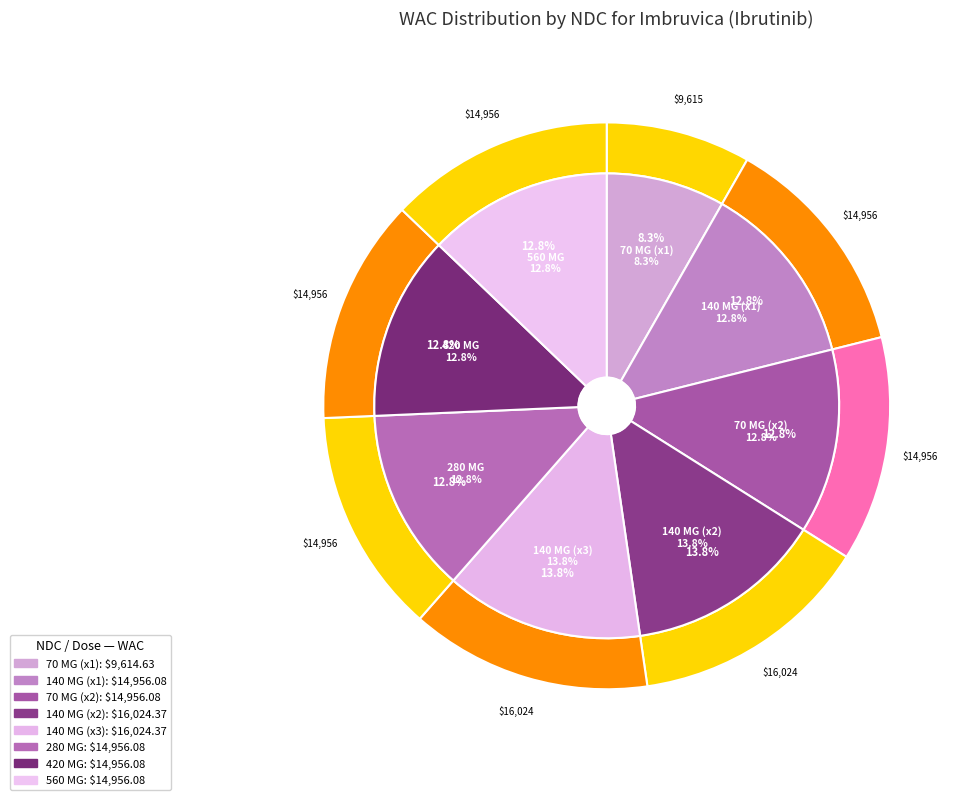

How many slices are in this pie chart?

8